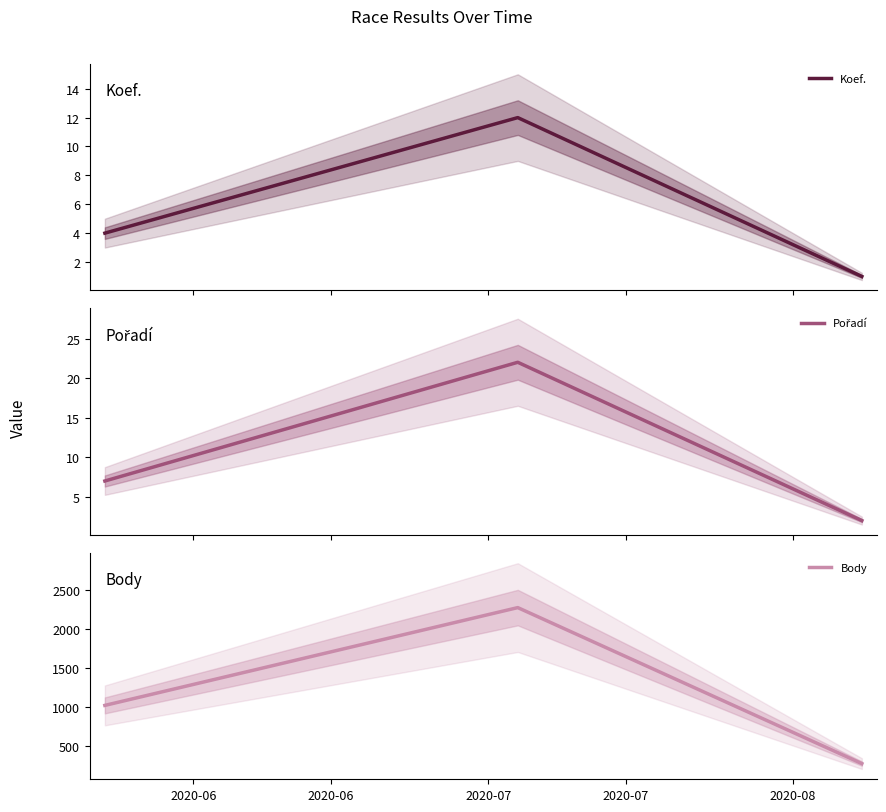

What is the maximum value for Koef.?

12